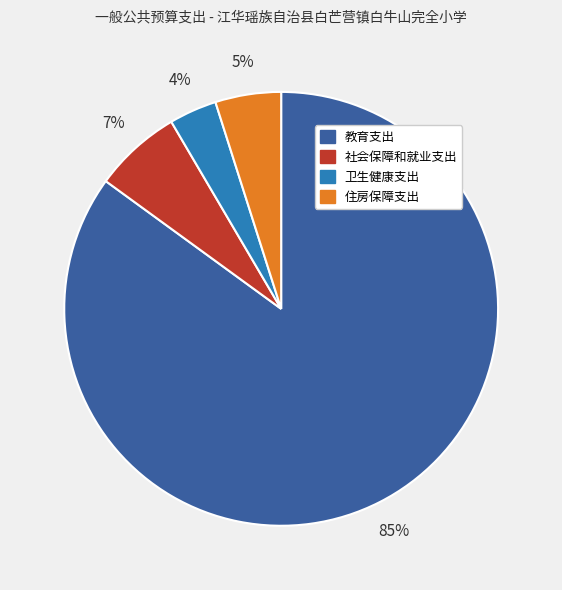

Which has a higher value, 卫生健康支出 or 社会保障和就业支出?

社会保障和就业支出